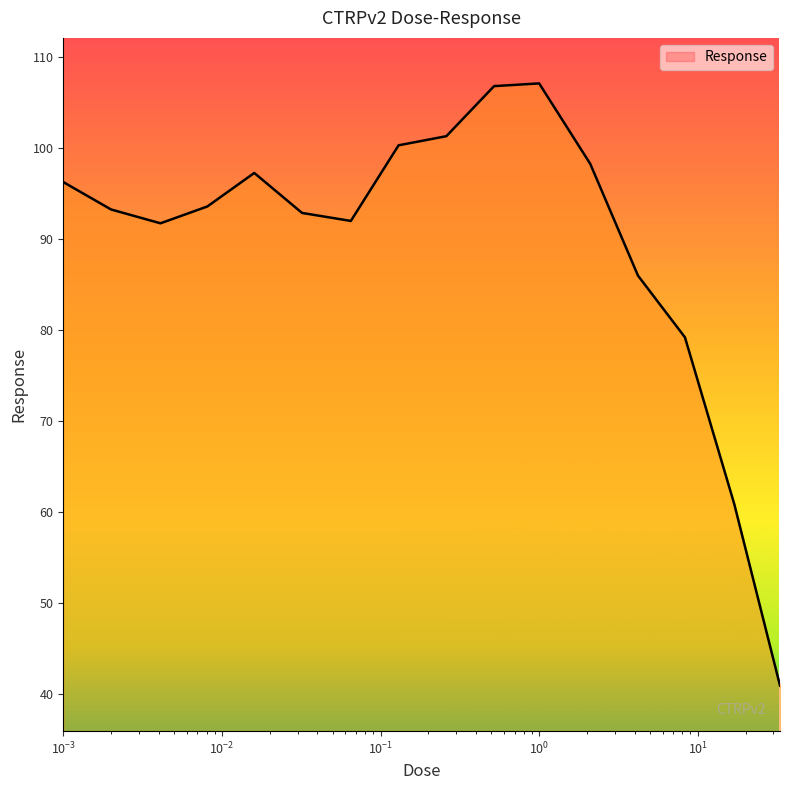

What is the minimum value shown in the chart?

40.9